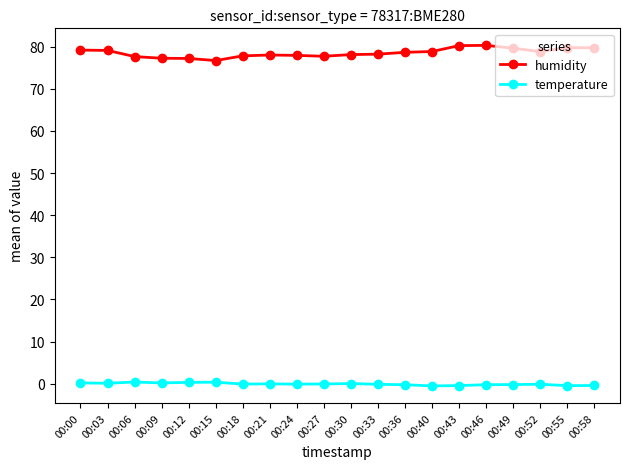

True or false: humidity has a value of 80.3 at 00:46.

True